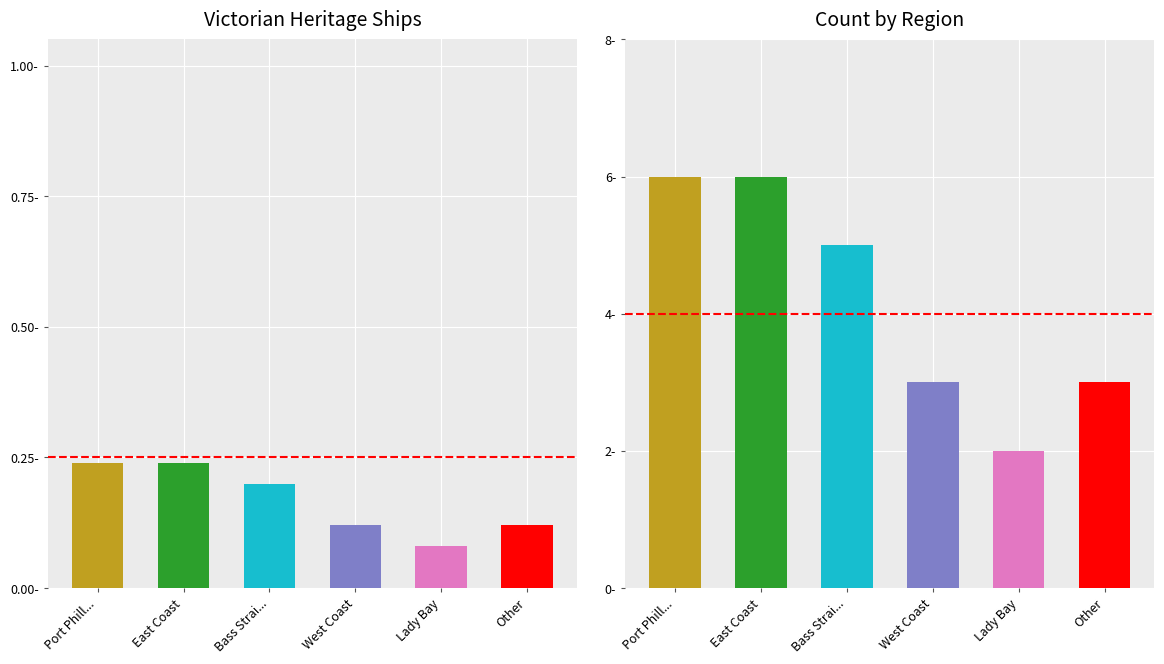

Rank the categories by value from highest to lowest.

Port Phillip, East Coast, Bass Strait, West Coast, Other, Lady Bay